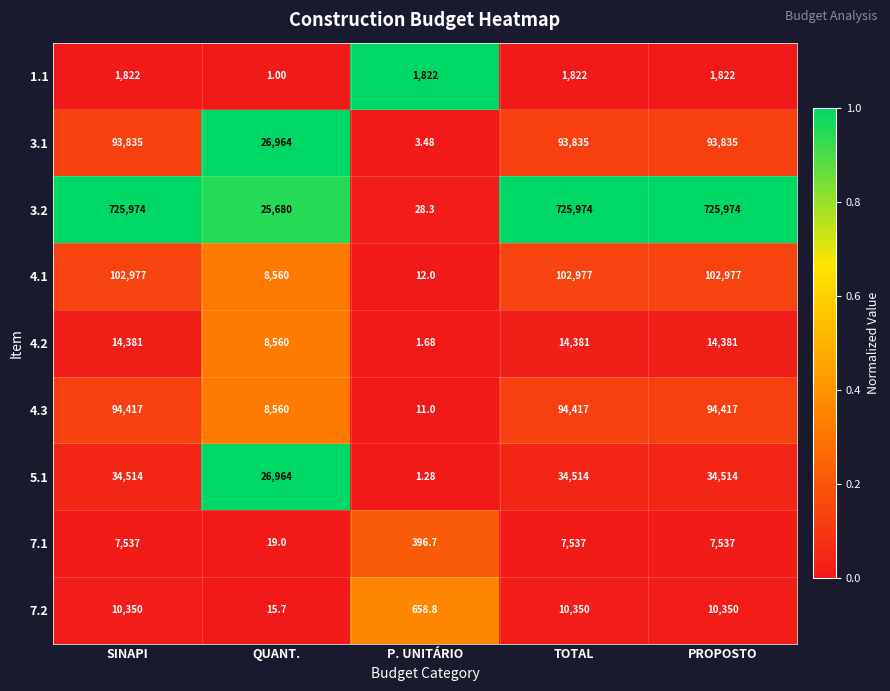

Is the value of 5.1 at SINAPI greater than the value of 4.1 at QUANT.?

Yes